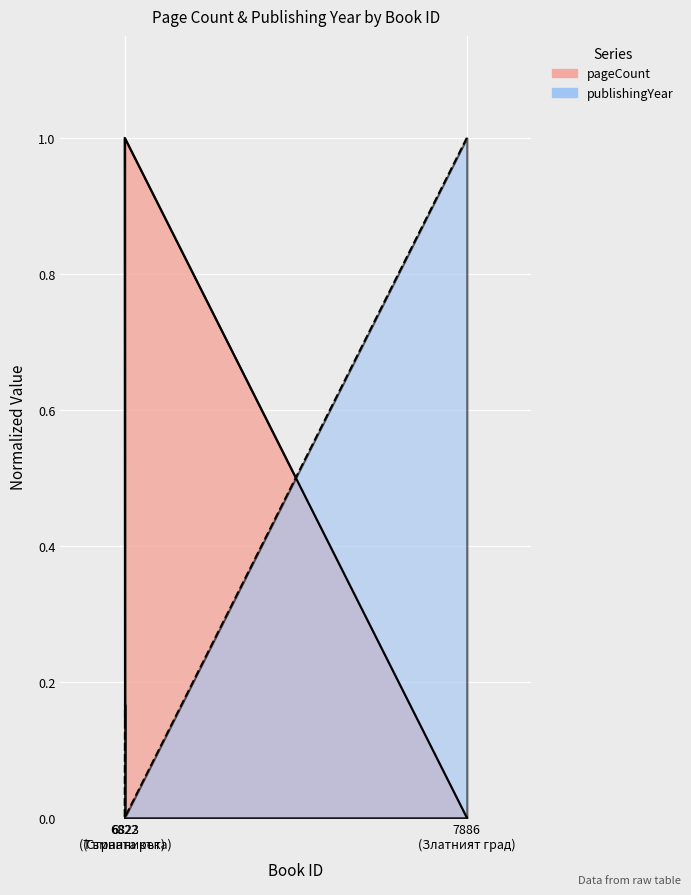

Is it true that pageCount equals 1.0 at 6822 (Странникът)?

True